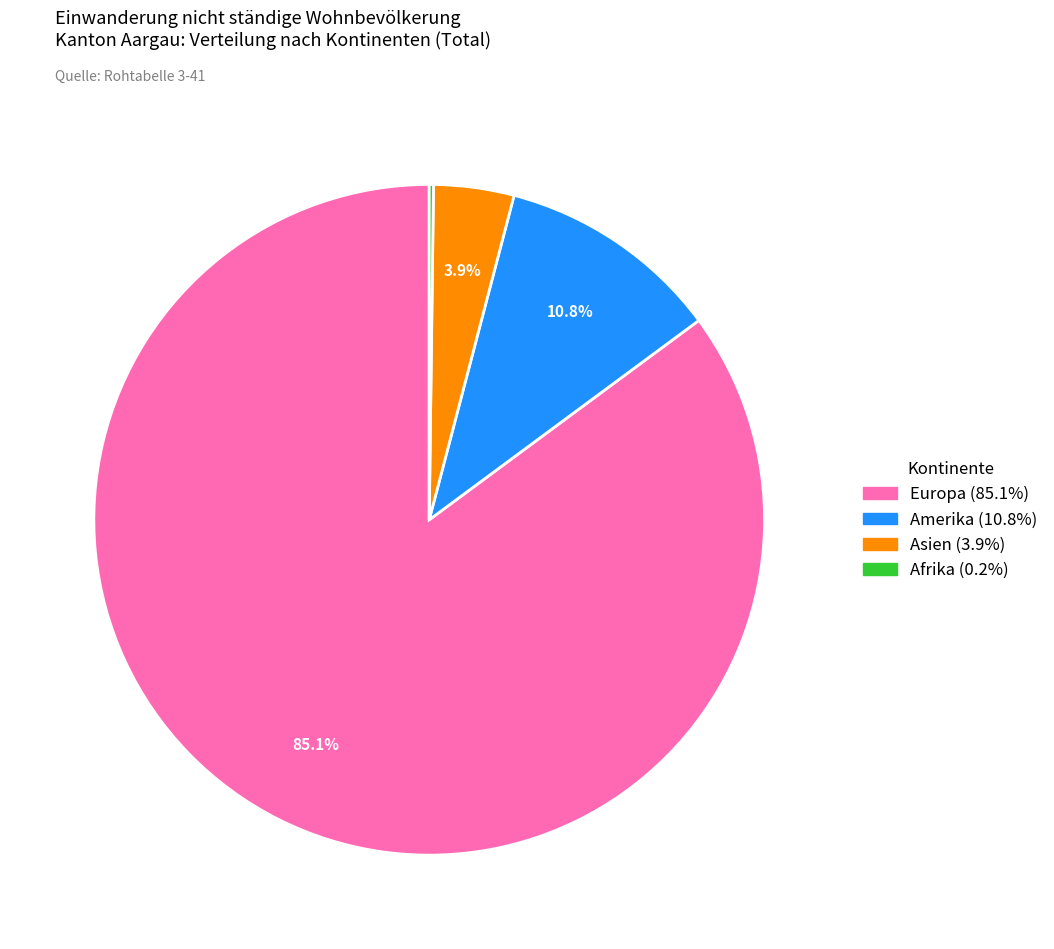

Does any single category account for the majority?

Yes